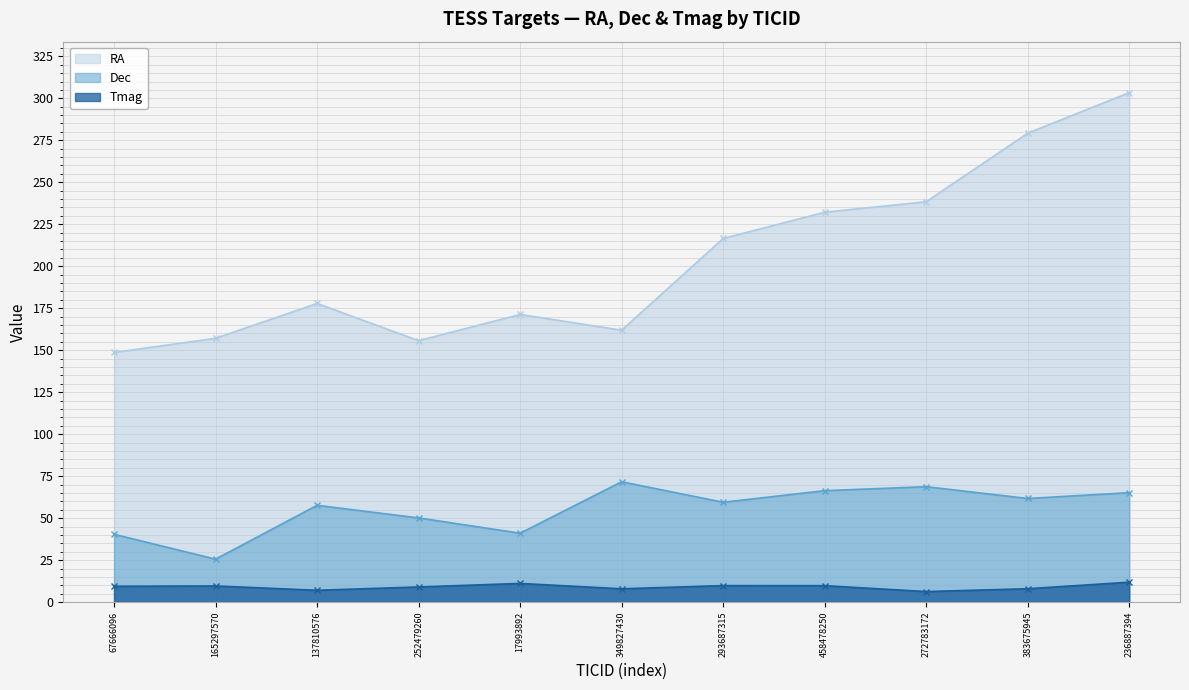

What are all the series names shown in the legend?

RA, Dec, Tmag